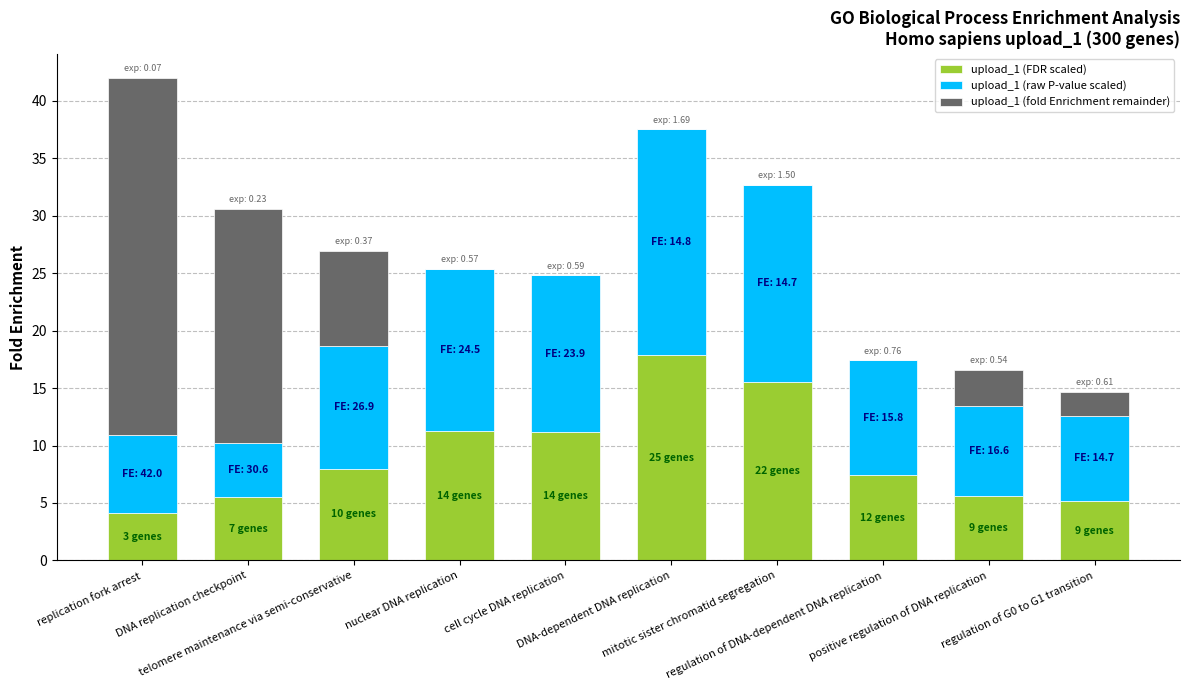

What is the highest value of the upload_1 (FDR scaled) series?

17.9